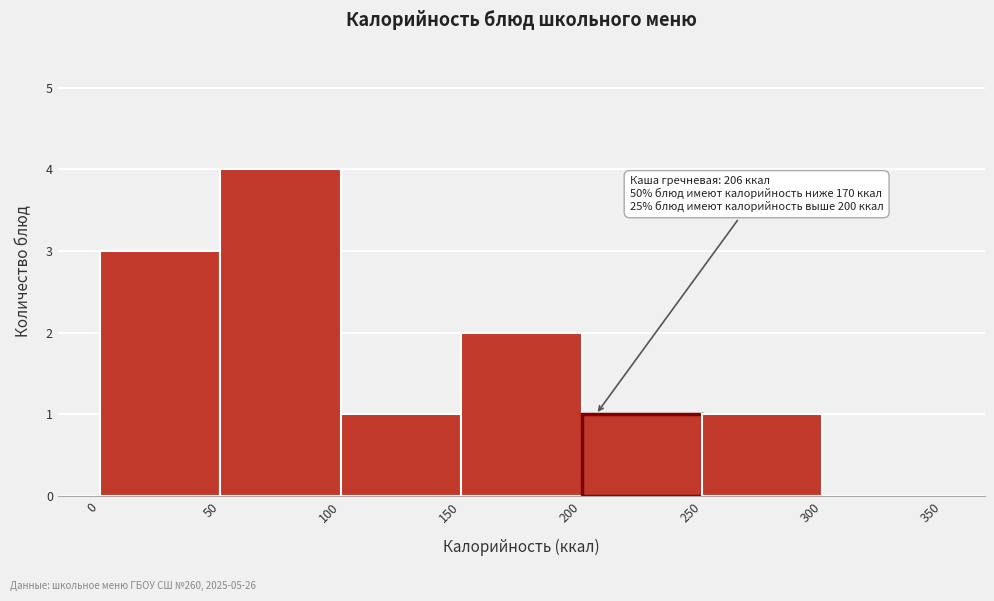

Over which range of the x-axis is the bar tallest?

50 to 100